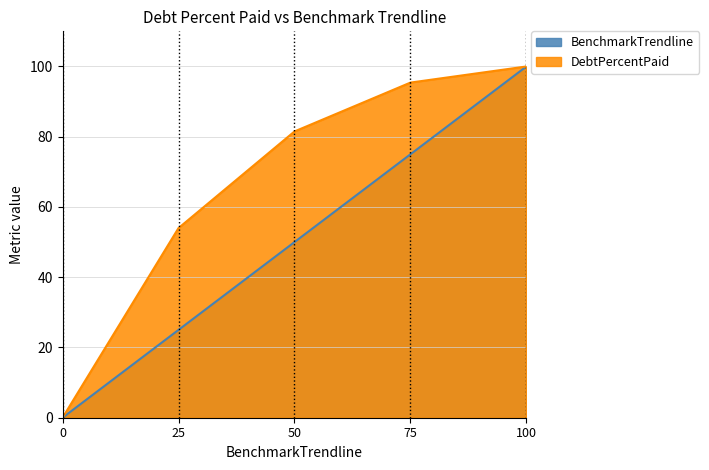

True or false: DebtPercentPaid and BenchmarkTrendline intersect in this chart.

False